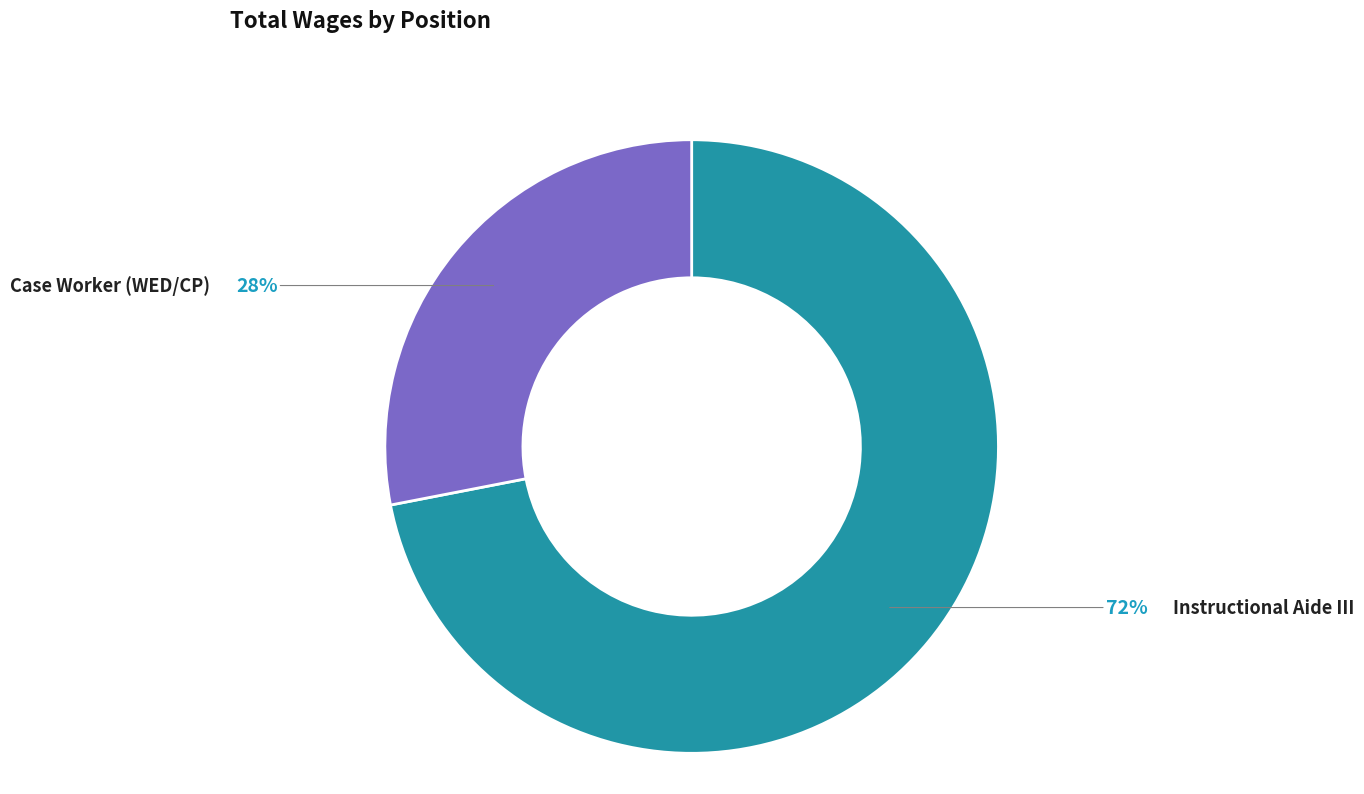

Is there any slice that represents more than half of the pie?

Yes